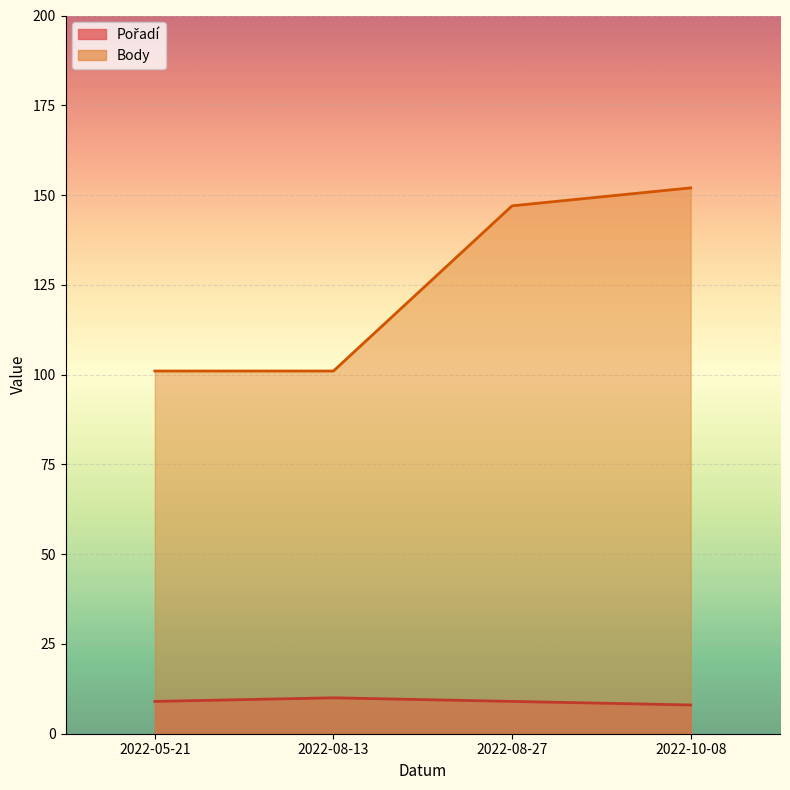

What position from the right is 2022-10-08?

1